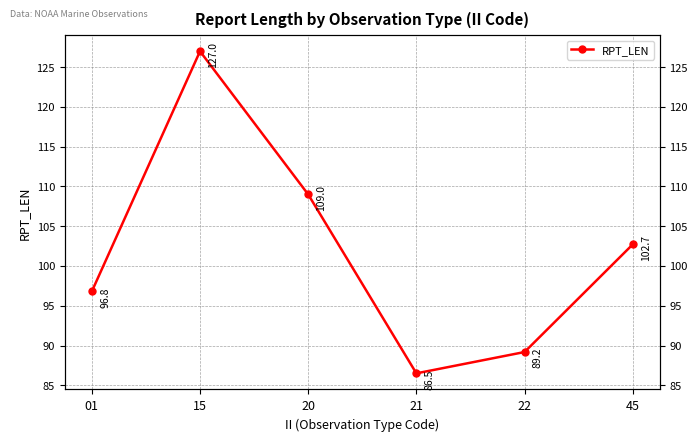

Which category has the highest value across all series?

15